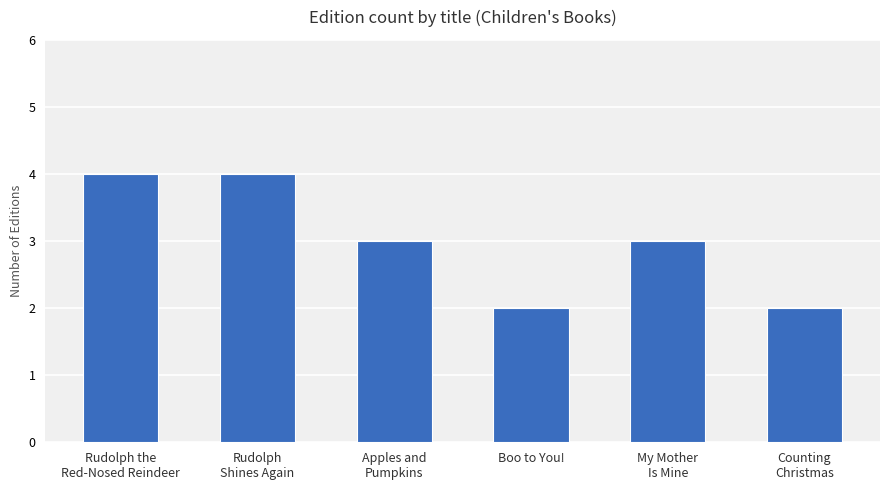

What value does the data have at Apples and
Pumpkins?

3